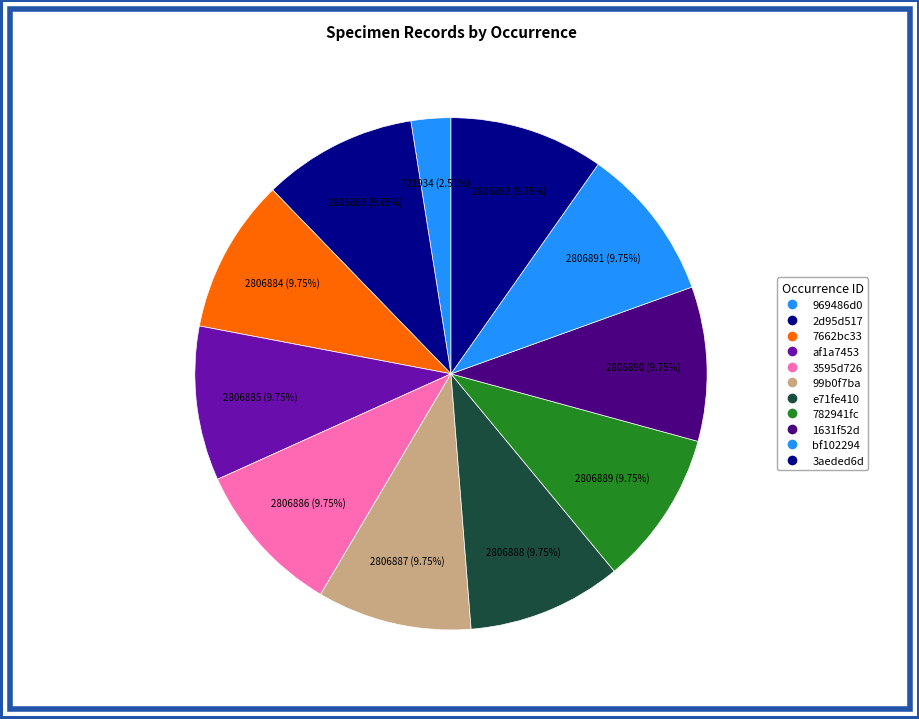

Is it true that 969486d0 is 3% of the pie?

True